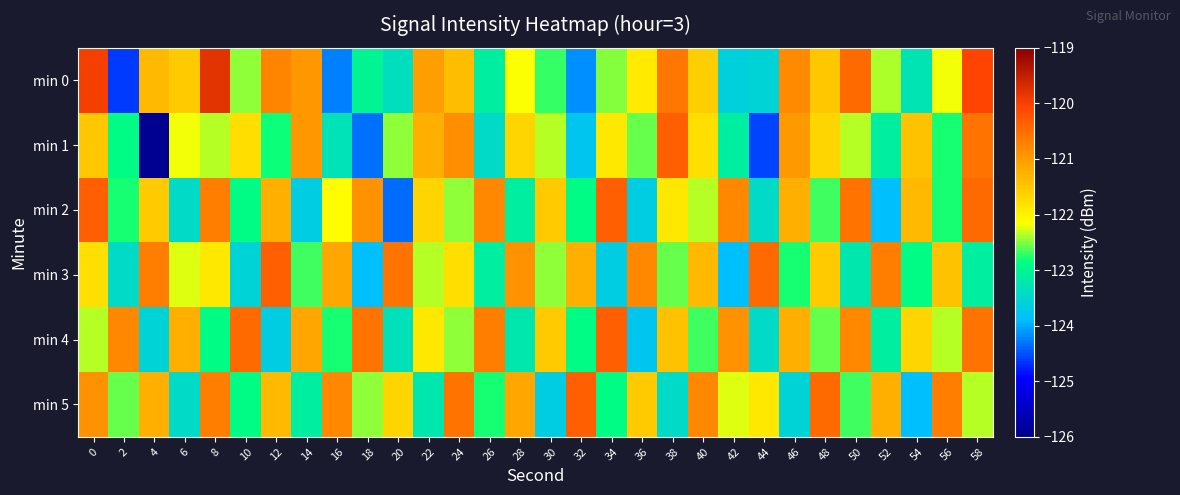

Reading right to left, transcribe all the data shown in this chart.

min 0: 58=-120.1	56=-122.2	54=-123.3	52=-122.4	50=-120.5	48=-121.5	46=-120.8	44=-123.5	42=-123.6	40=-121.6	38=-120.6	36=-121.9	34=-122.5	32=-124.2	30=-122.7	28=-122.2	26=-123.1	24=-121.4	22=-121.0	20=-123.4	18=-123.0	16=-124.2	14=-121.0	12=-120.8	10=-122.5	8=-119.8	6=-121.5	4=-121.3	2=-124.6	0=-120.0
min 1: 58=-120.6	56=-122.8	54=-121.5	52=-123.1	50=-122.3	48=-121.7	46=-121.0	44=-124.6	42=-123.1	40=-121.8	38=-120.3	36=-122.6	34=-121.9	32=-123.8	30=-122.3	28=-121.7	26=-123.5	24=-120.9	22=-121.2	20=-122.5	18=-124.3	16=-123.3	14=-121.0	12=-122.8	10=-121.8	8=-122.4	6=-122.2	4=-125.9	2=-122.9	0=-121.5
min 2: 58=-120.5	56=-122.8	54=-121.3	52=-123.9	50=-120.6	48=-122.7	46=-121.2	44=-123.5	42=-120.8	40=-122.3	38=-121.9	36=-123.7	34=-120.3	32=-122.9	30=-121.6	28=-123.1	26=-120.8	24=-122.5	22=-121.7	20=-124.3	18=-120.9	16=-122.1	14=-123.7	12=-121.2	10=-122.9	8=-120.7	6=-123.5	4=-121.6	2=-122.8	0=-120.3
min 3: 58=-123.1	56=-121.5	54=-122.9	52=-120.7	50=-123.2	48=-121.6	46=-122.8	44=-120.5	42=-123.9	40=-121.3	38=-122.6	36=-120.8	34=-123.7	32=-121.2	30=-122.5	28=-120.9	26=-123.1	24=-121.8	22=-122.3	20=-120.6	18=-123.9	16=-121.1	14=-122.7	12=-120.3	10=-123.6	8=-121.9	6=-122.2	4=-120.7	2=-123.5	0=-121.8
min 4: 58=-120.6	56=-122.3	54=-121.7	52=-123.1	50=-120.8	48=-122.6	46=-121.2	44=-123.5	42=-120.9	40=-122.7	38=-121.5	36=-123.8	34=-120.3	32=-122.9	30=-121.6	28=-123.2	26=-120.7	24=-122.5	22=-121.9	20=-123.3	18=-120.6	16=-122.8	14=-121.1	12=-123.7	10=-120.5	8=-122.9	6=-121.2	4=-123.6	2=-120.8	0=-122.3
min 5: 58=-122.3	56=-120.7	54=-123.9	52=-121.2	50=-122.7	48=-120.5	46=-123.6	44=-121.9	42=-122.2	40=-120.8	38=-123.5	36=-121.6	34=-122.9	32=-120.3	30=-123.7	28=-121.1	26=-122.8	24=-120.6	22=-123.2	20=-121.7	18=-122.5	16=-120.8	14=-123.1	12=-121.3	10=-122.9	8=-120.7	6=-123.5	4=-121.2	2=-122.6	0=-120.9